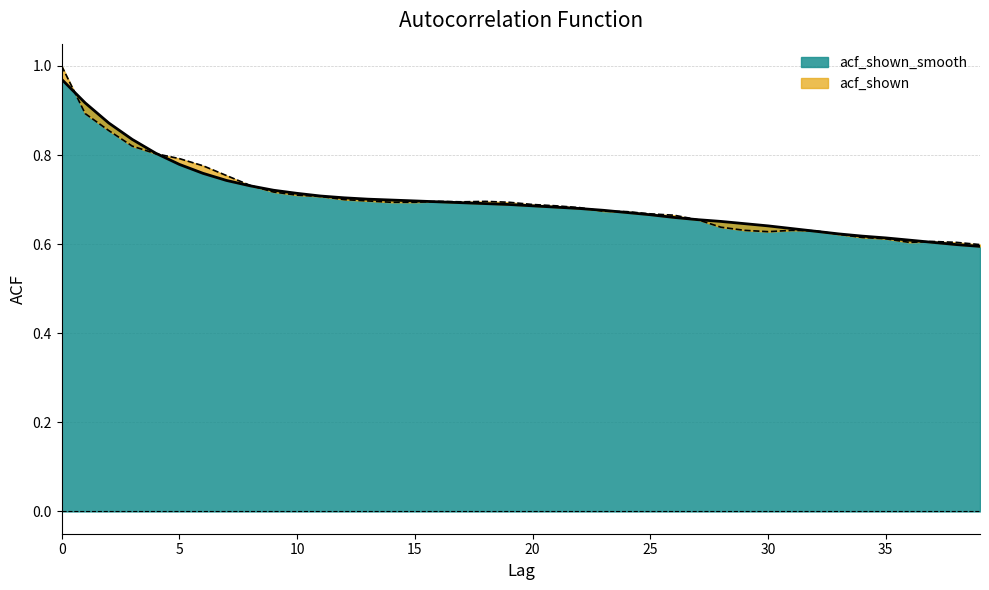

How many data points does each series have?

40